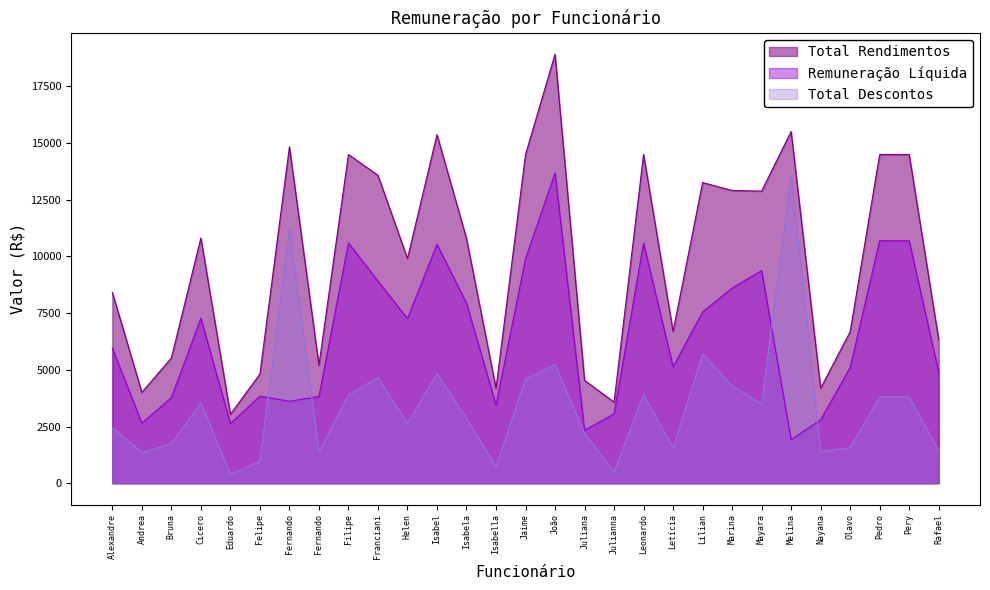

Where do Total Descontos and Remuneração Líquida first cross each other?

Felipe and Fernando